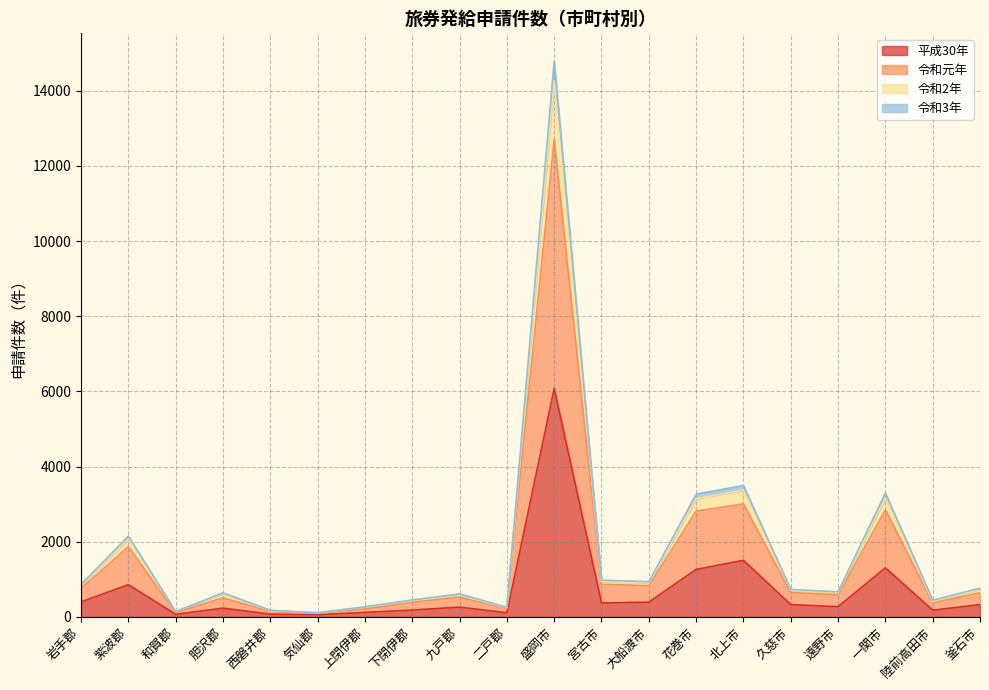

Is the value of 令和3年 at 北上市 greater than the value of 令和元年 at 岩手郡?

Yes